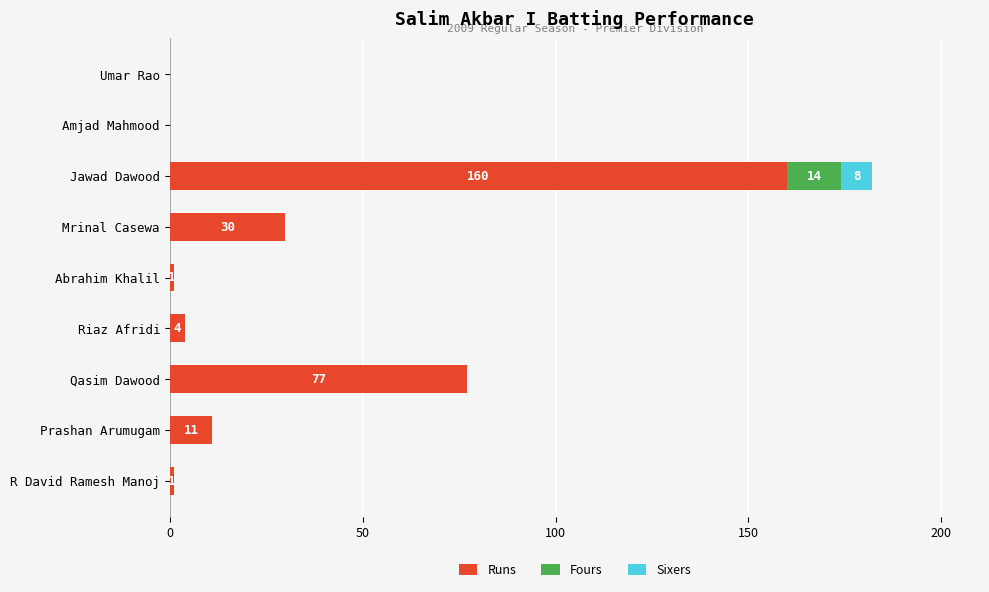

At which category is the sum across all series the highest?

Jawad Dawood